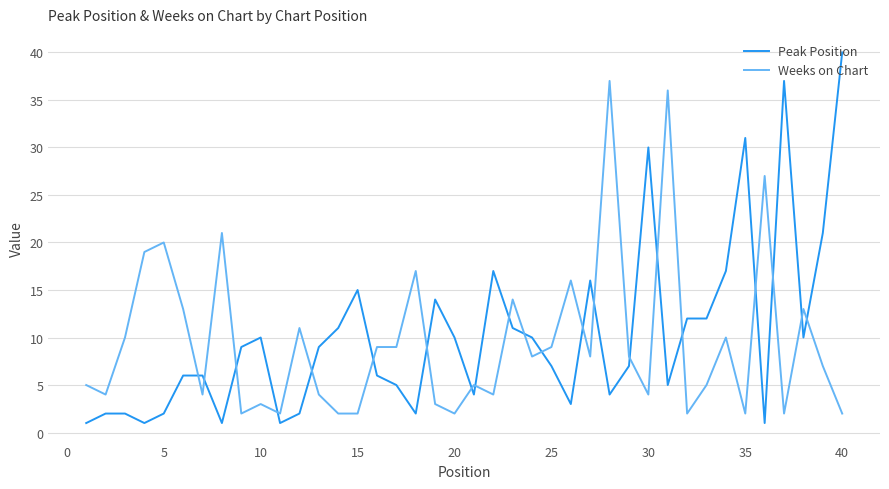

How many lines are shown in the chart?

2